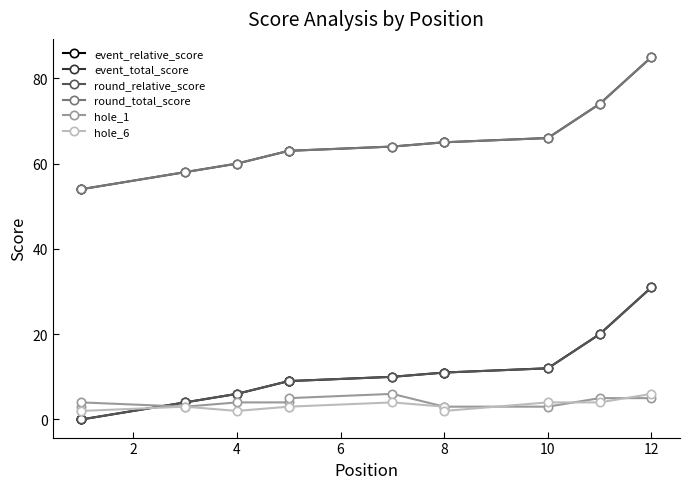

True or false: round_total_score has more than 2 interior local peaks.

False